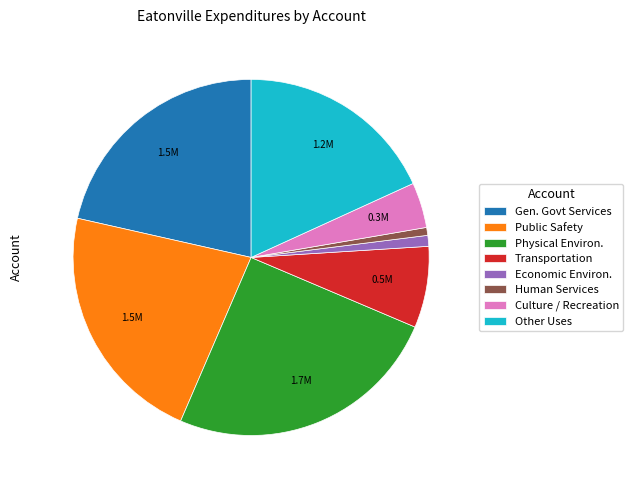

Is it true that Physical Environ. is 18% of the pie?

False